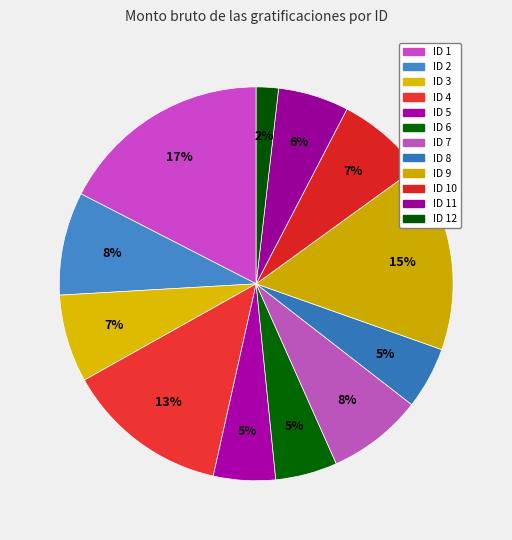

Count the number of slices in the pie.

12